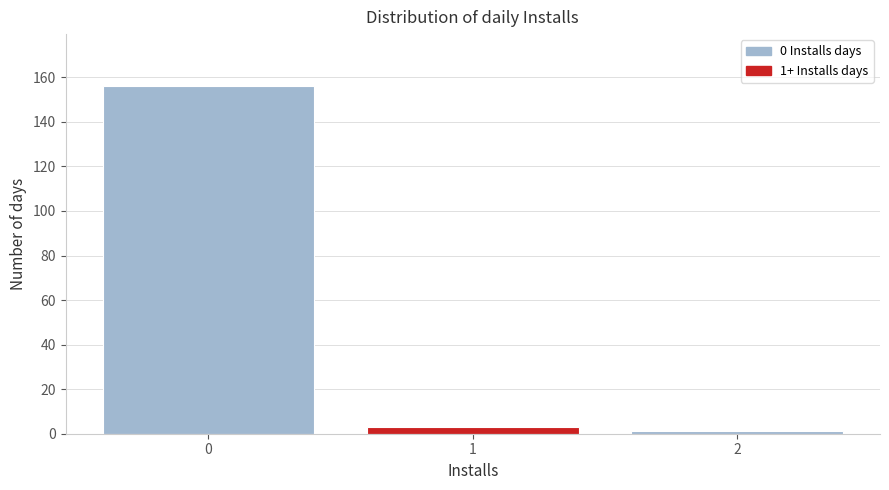

Over which range of the x-axis is the bar tallest?

-0.5 to 0.5